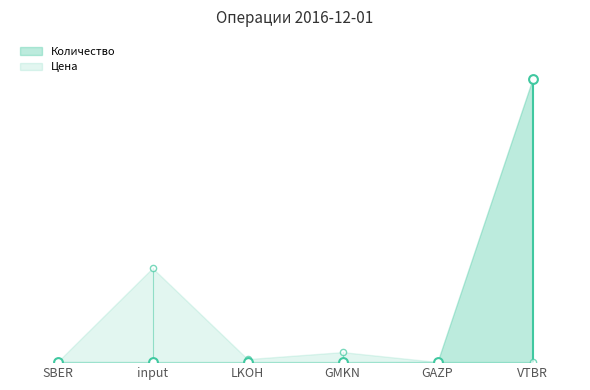

Which series contains the lowest Y value?

Цена